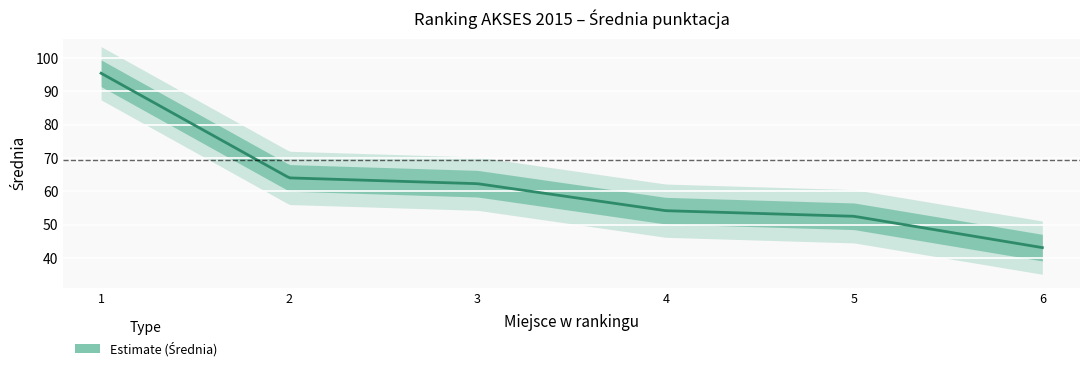

List the labels in order of value, largest first.

1, 2, 3, 4, 5, 6